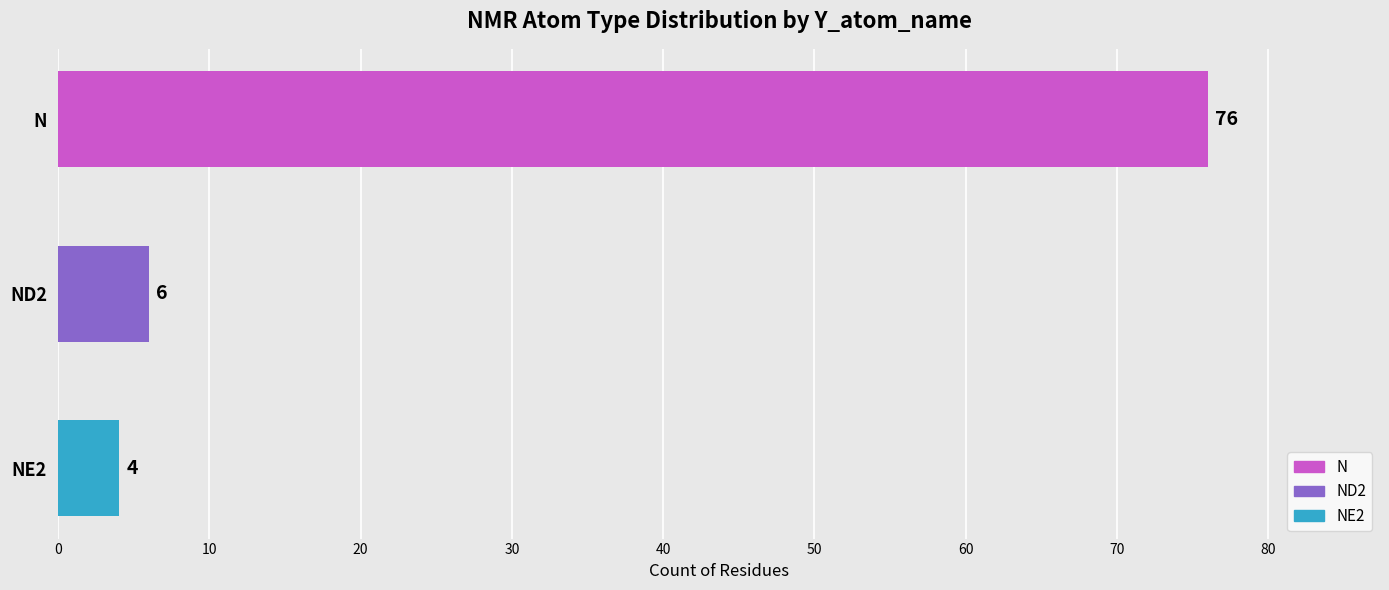

What value does the data have at N, to the nearest 5?

75